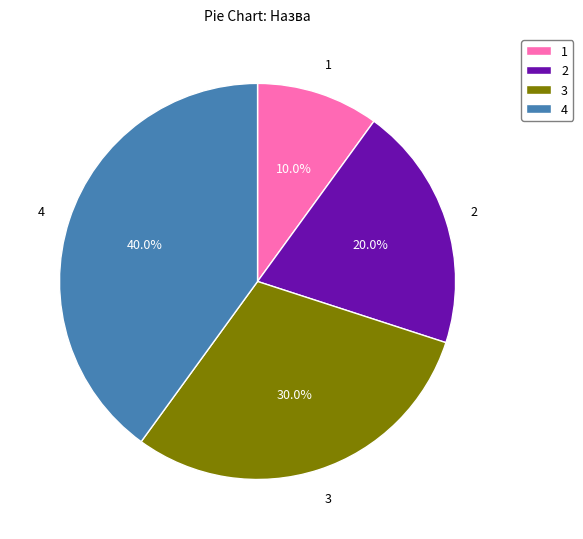

Does any single category account for the majority?

No